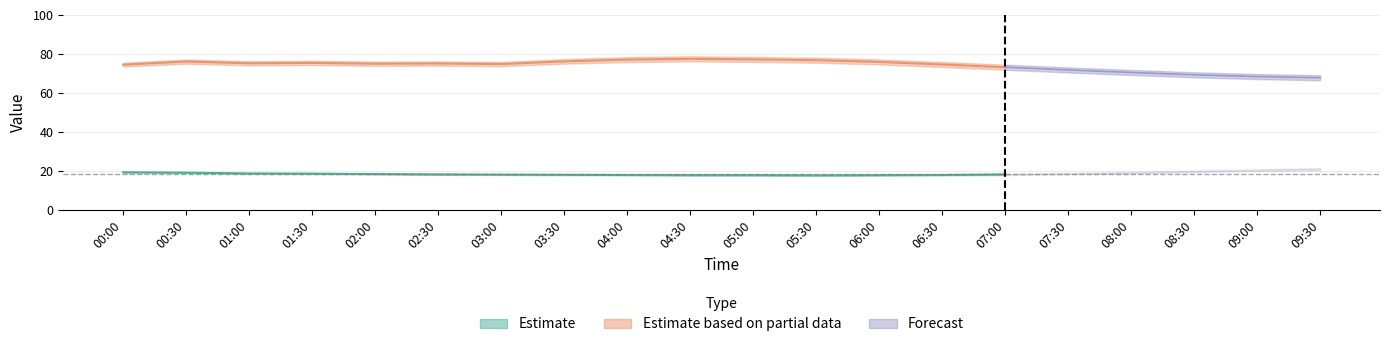

What position from the right is 06:30?

7